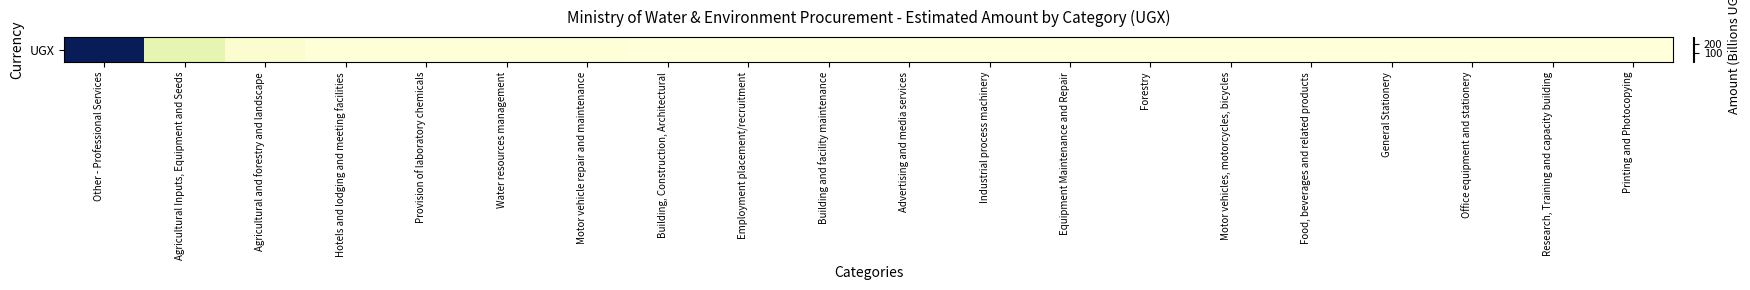

What is the minimum value shown in the chart?

0.6